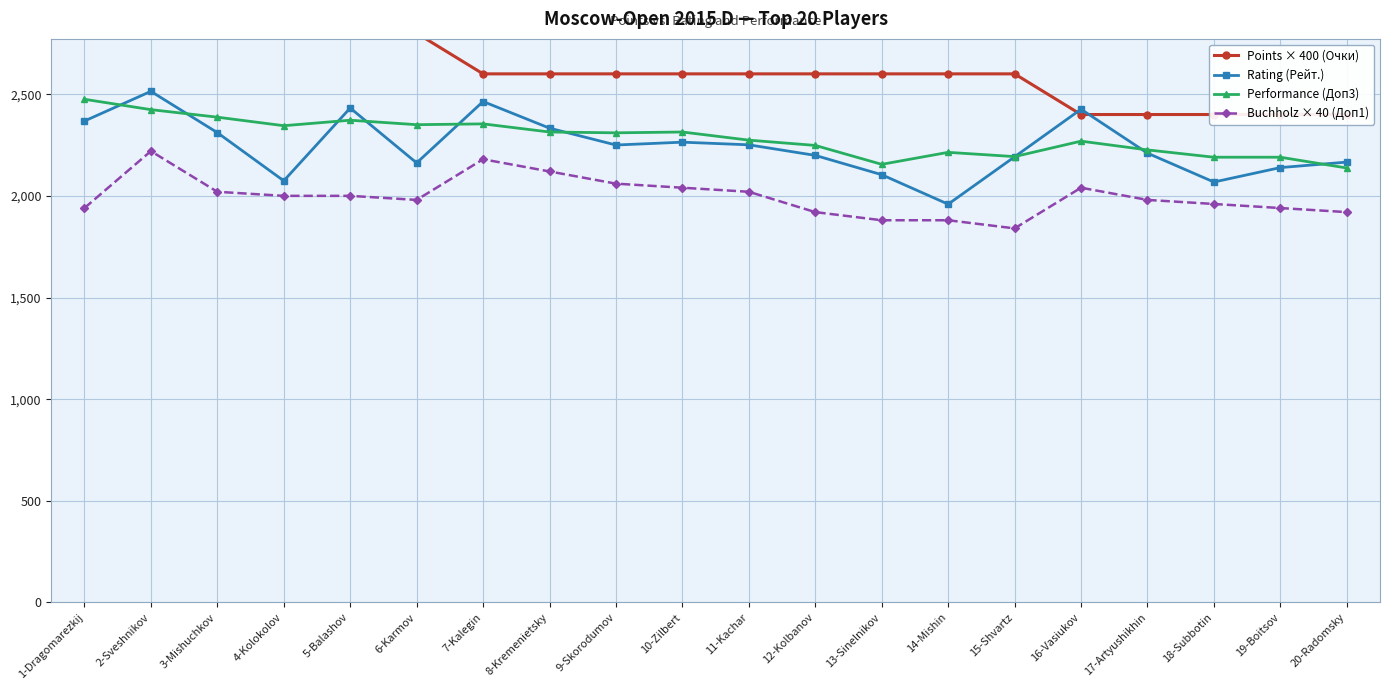

Is this an area chart (filled region under the line)?

No